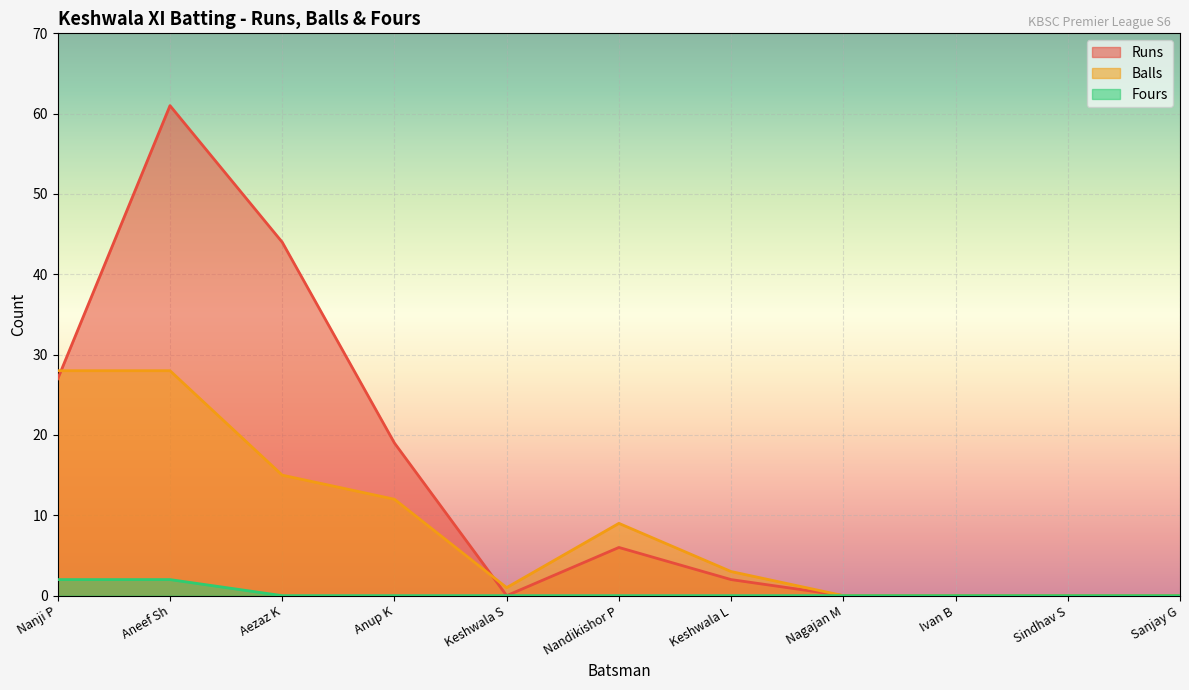

List the series in order of their overall mean, lowest first.

Fours, Balls, Runs